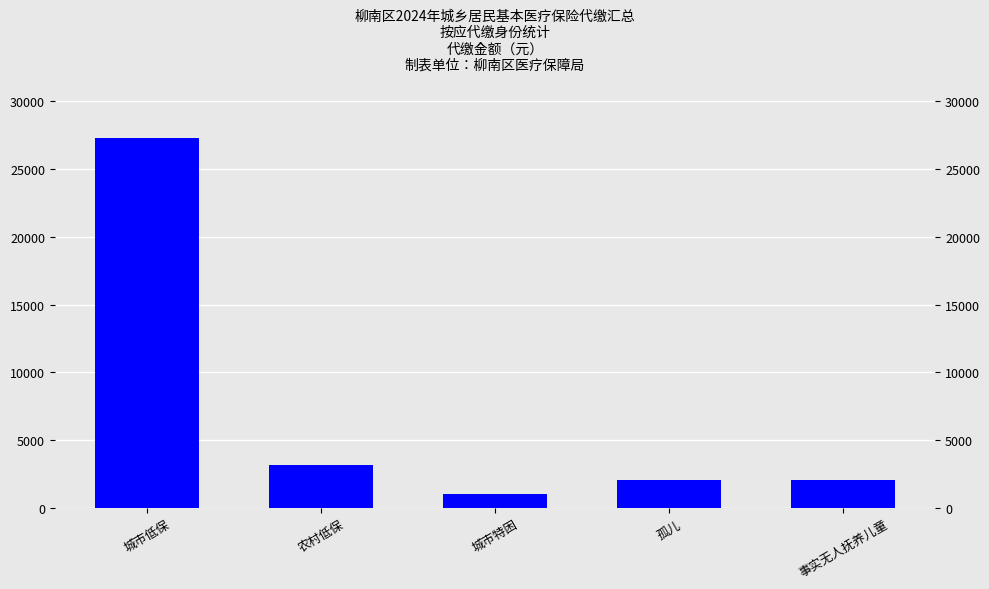

Between 事实无人抚养儿童 and 农村低保, which is larger?

农村低保